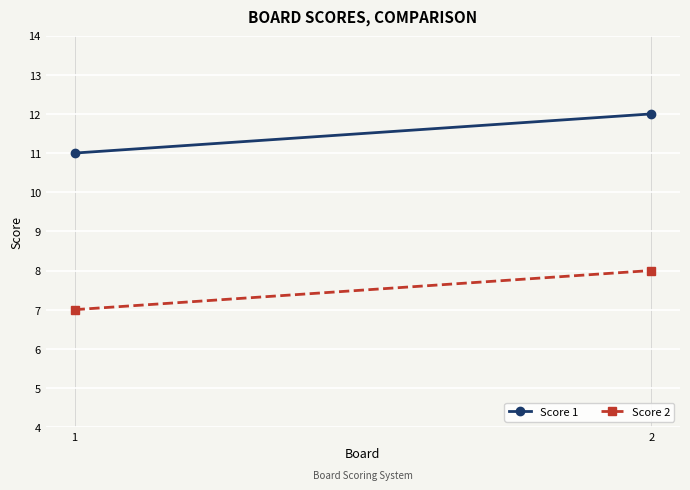

At which label does Score 1 reach its peak?

2